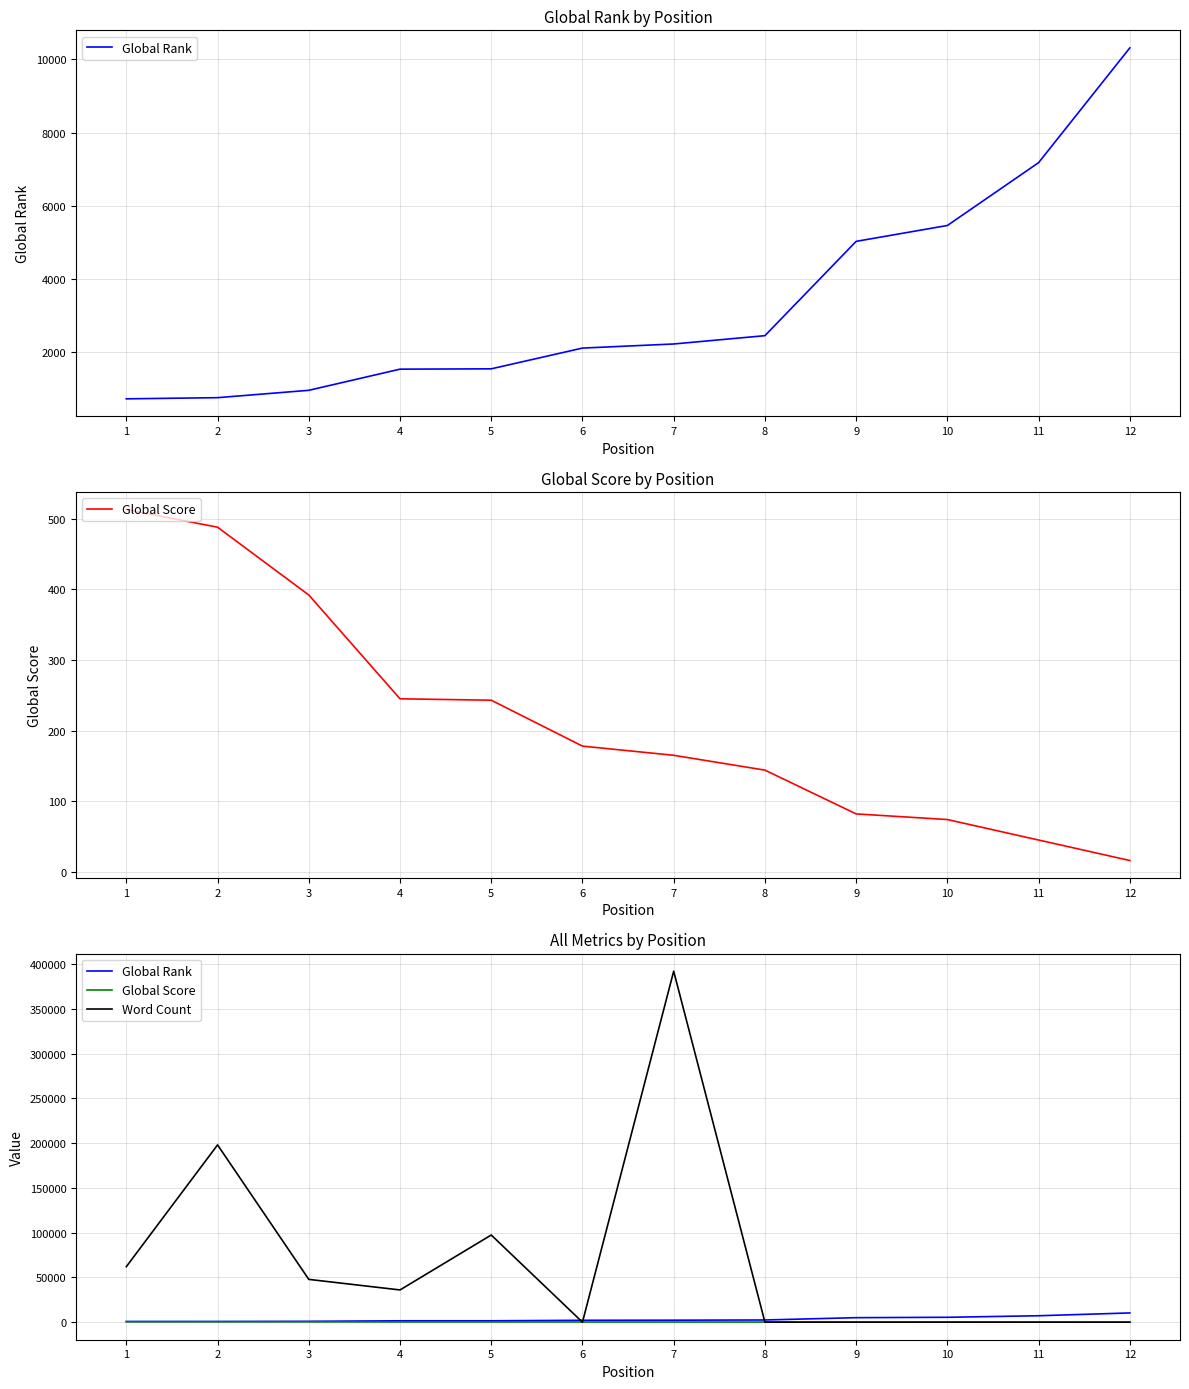

True or false: Global Rank has more than 1 interior local peaks.

False